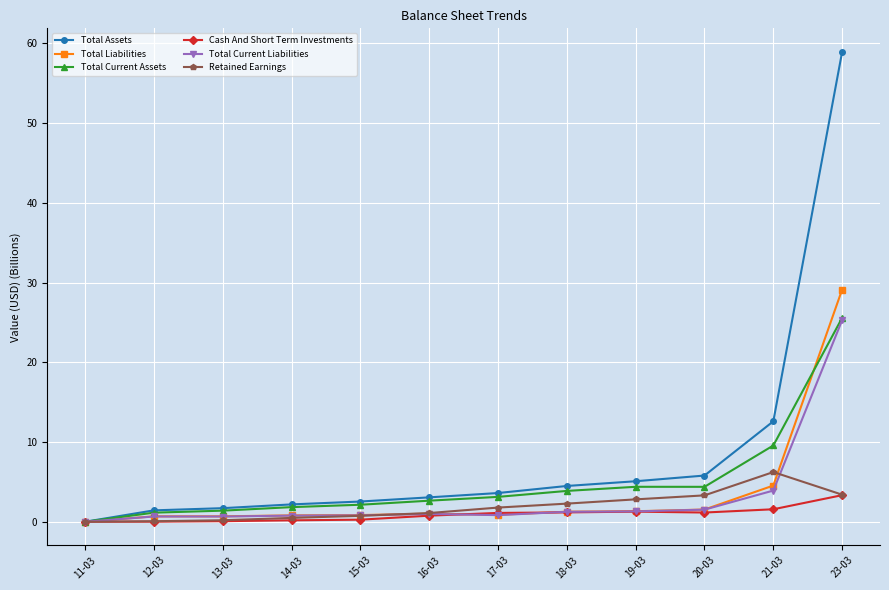

What are all the series names shown in the legend?

Total Assets, Total Liabilities, Total Current Assets, Cash And Short Term Investments, Total Current Liabilities, Retained Earnings